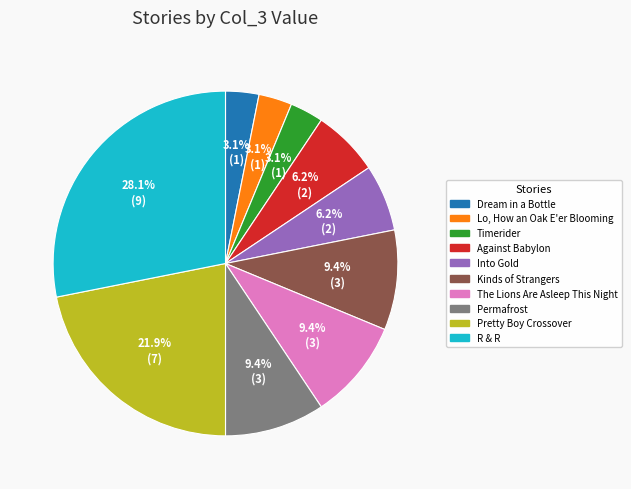

Combined, what portion of the pie is R & R and The Lions Are Asleep This Night?

37.5%